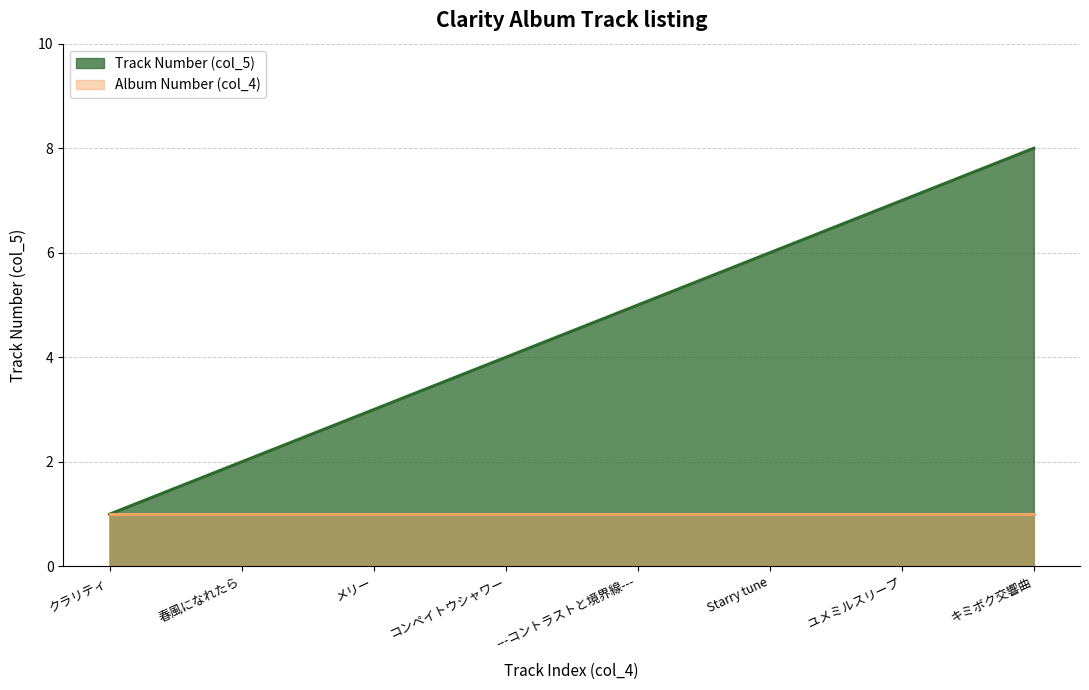

What is the label of the 5th point from the right?

コンペイトウシャワー